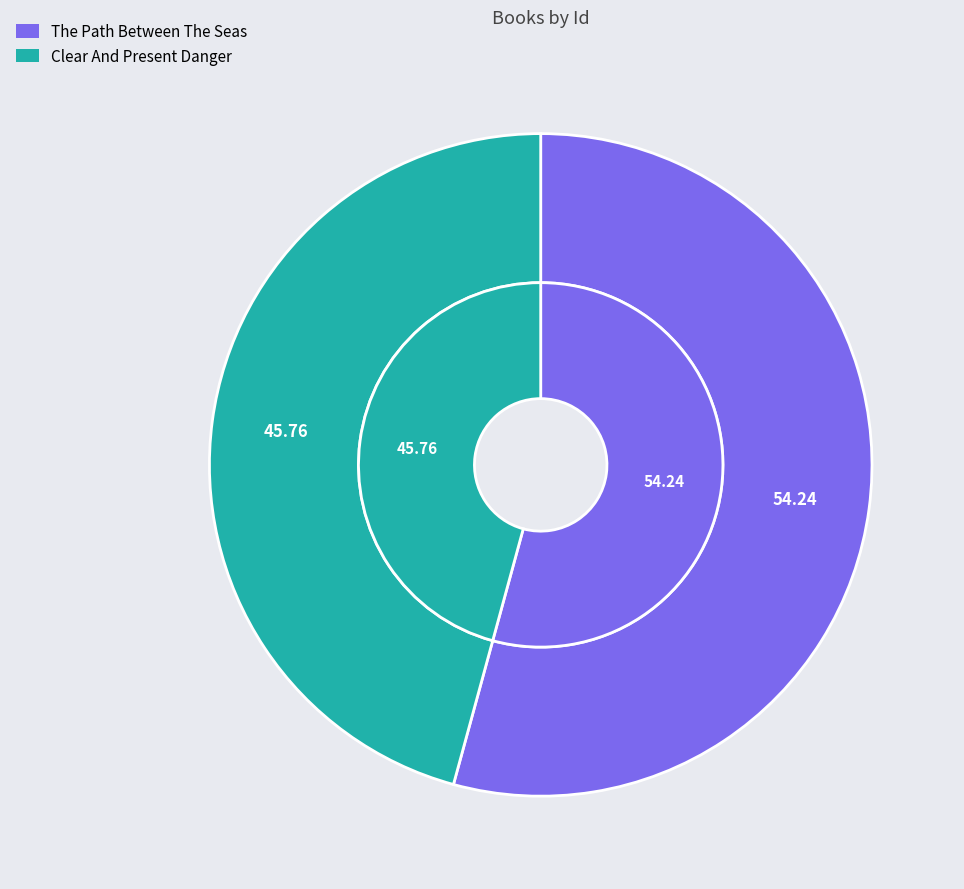

Which slice is the smallest?

Clear And Present Danger